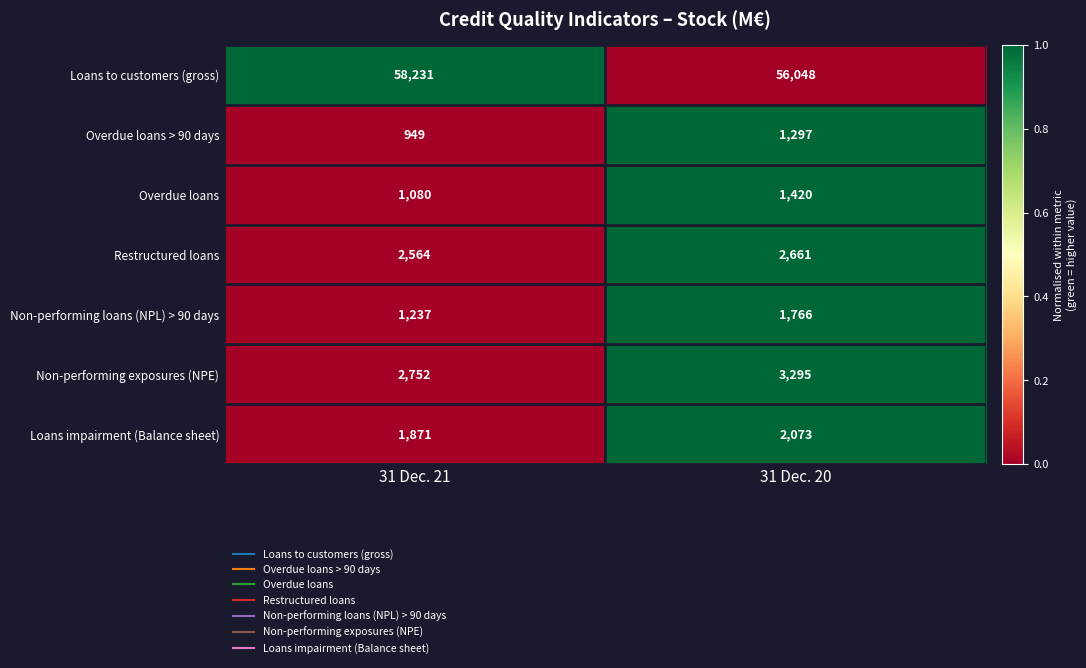

What is the sum of all Non-performing exposures (NPE) values?

6047